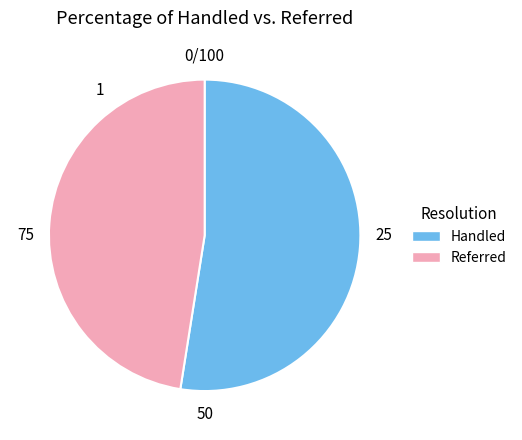

Does any single category account for the majority?

Yes